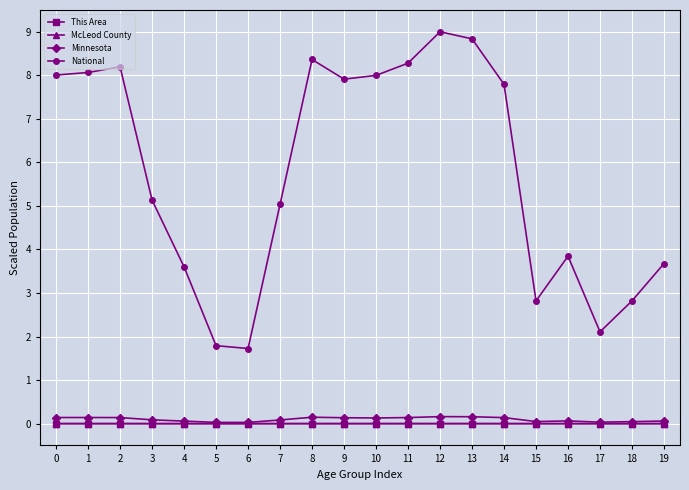

Between 11 and 13, which series saw the biggest shift?

National